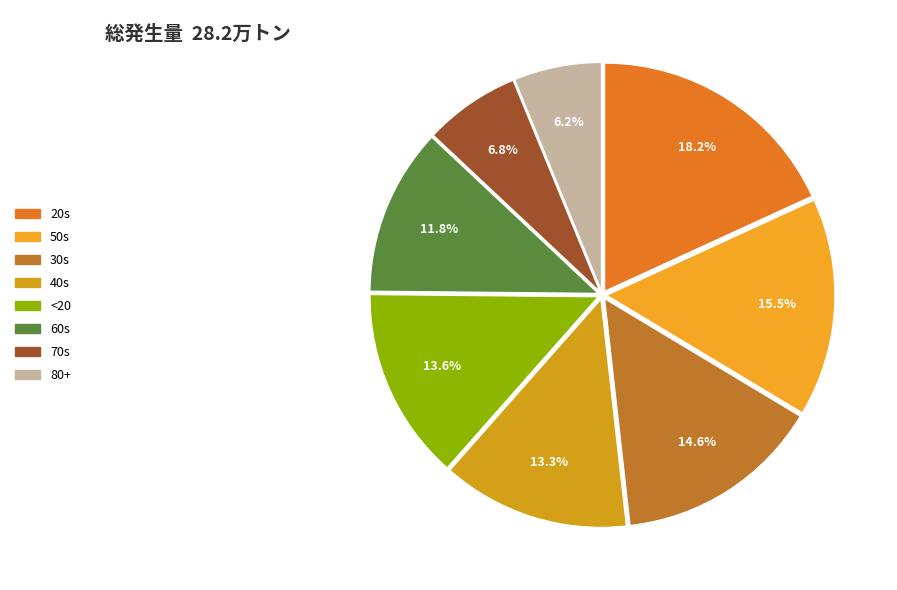

To the nearest percent, what is the combined percentage of 30s and 50s?

30%